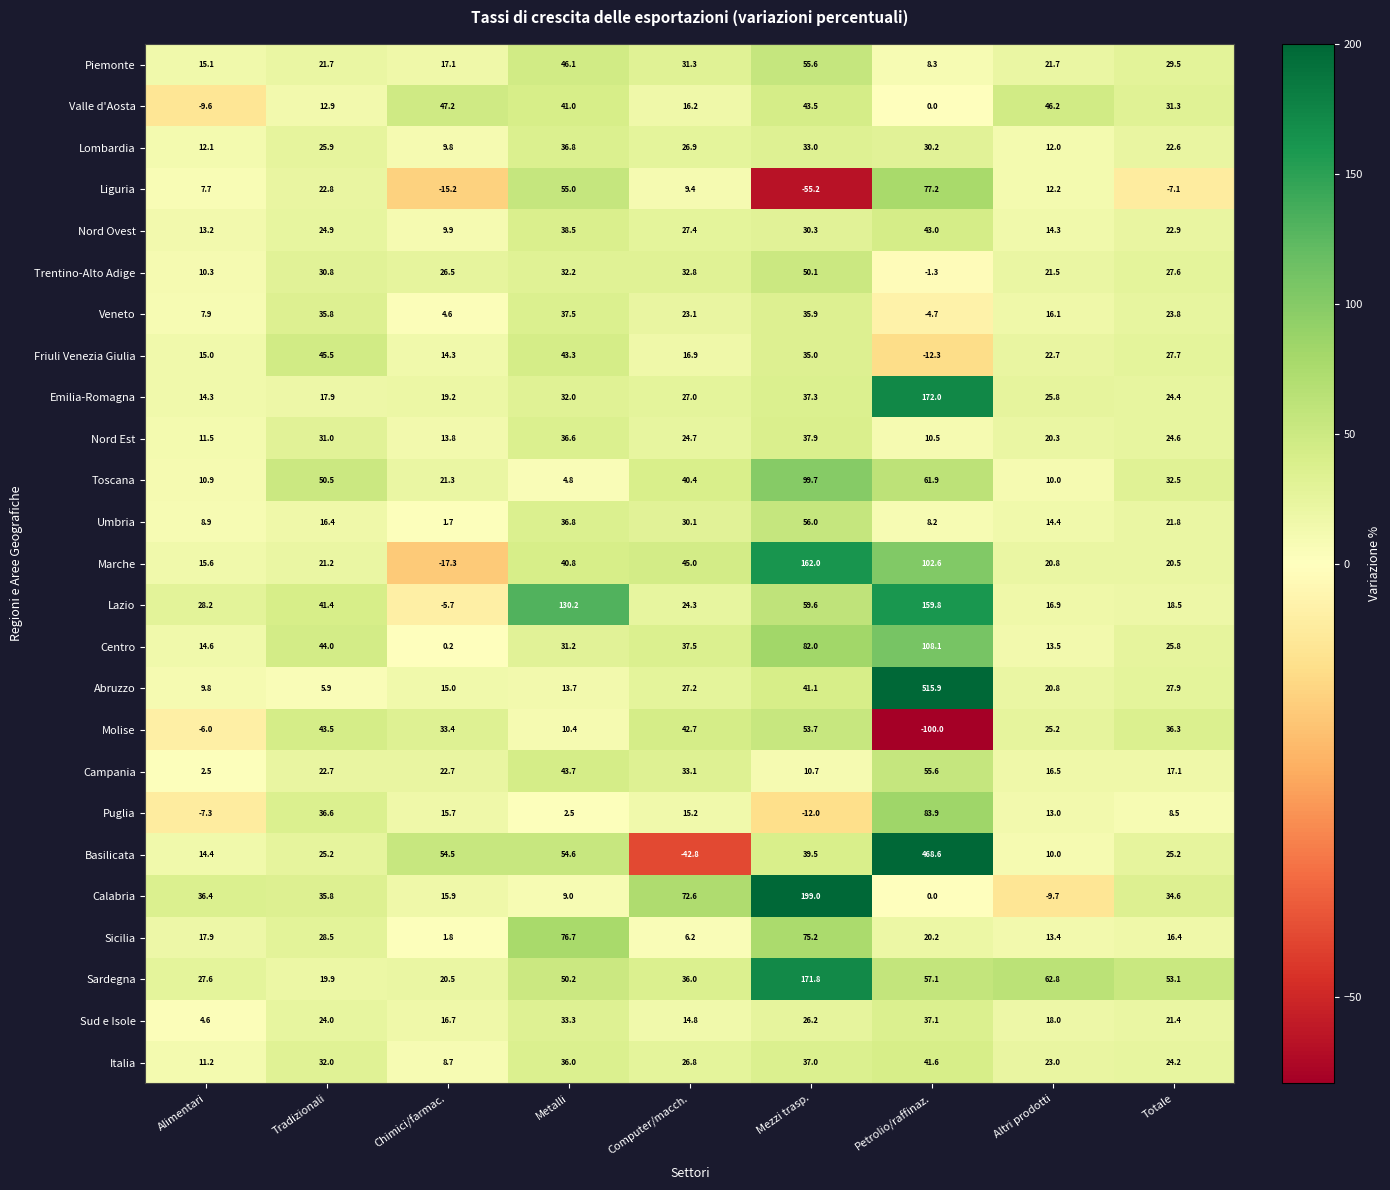

What is the difference between the maximum and second lowest values in the Sardegna series?

151.3